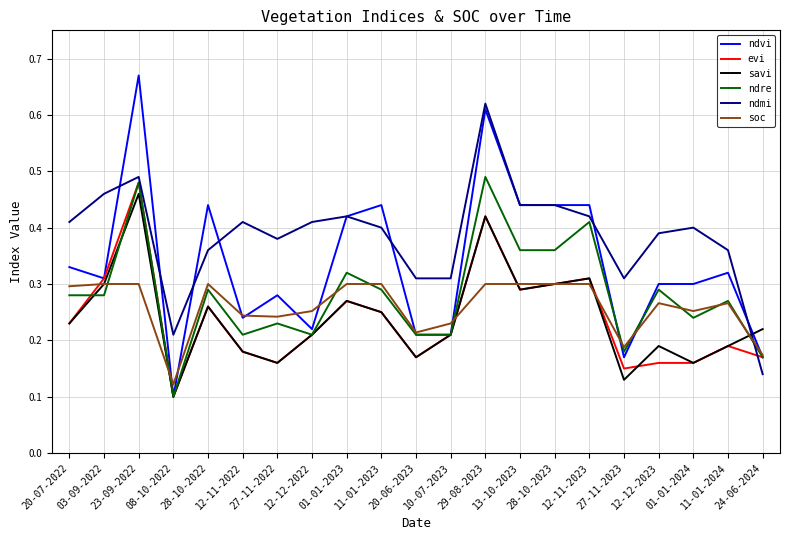

At which label does ndmi reach its peak?

29-08-2023